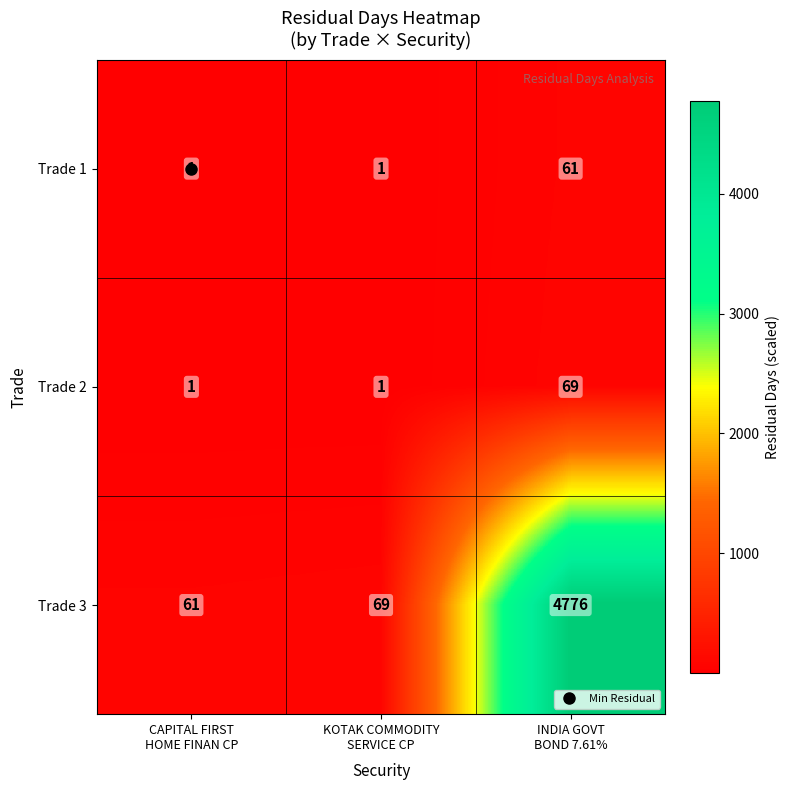

How many data points does each series have?

3